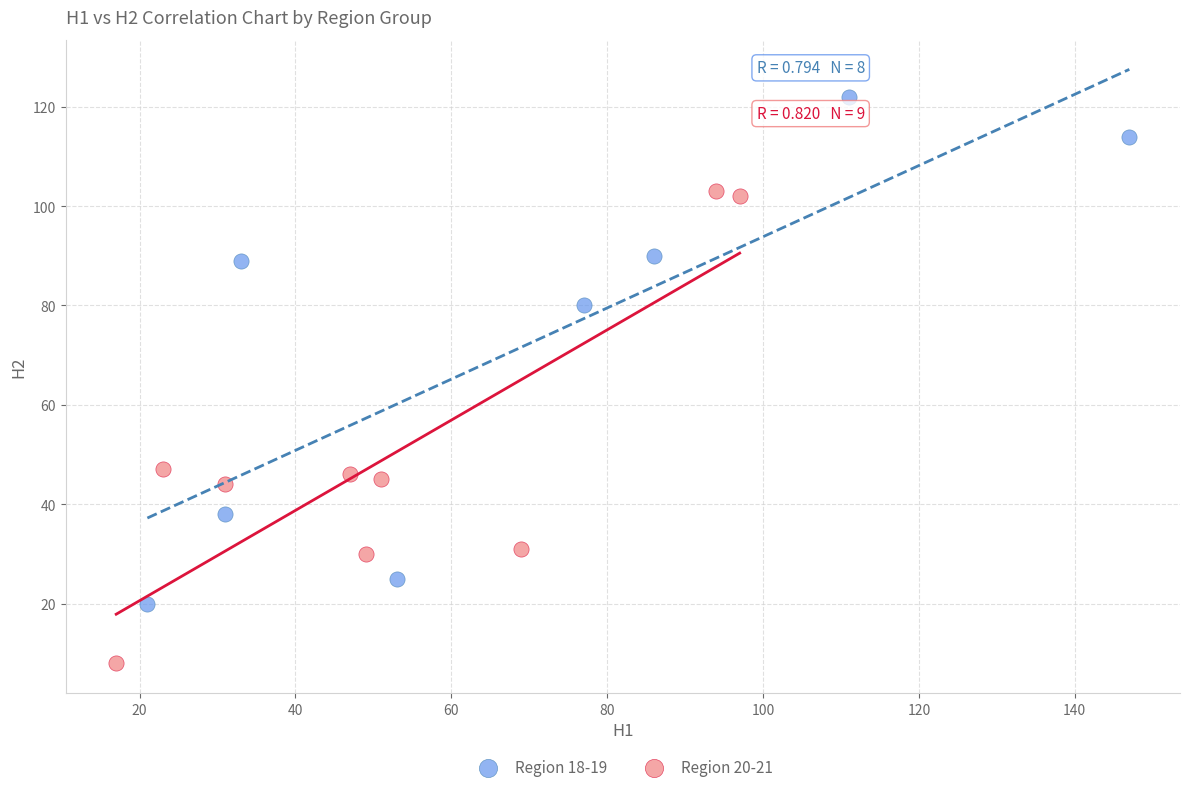

Which series reaches the maximum Y coordinate?

Region 18-19